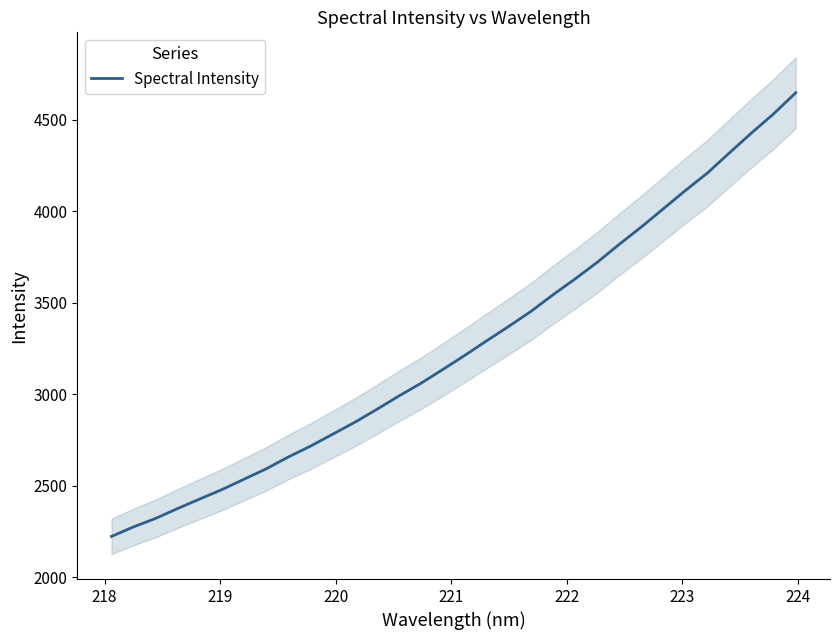

What is the maximum value shown in the chart?

4646.6